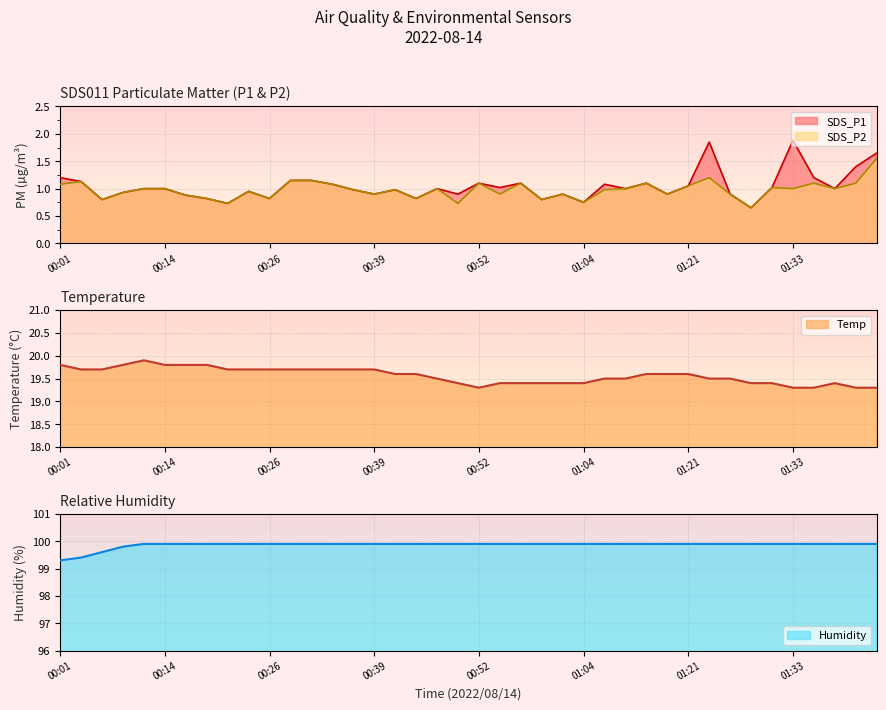

What are all the series names shown in the legend?

SDS_P1, SDS_P2, Temp, Humidity